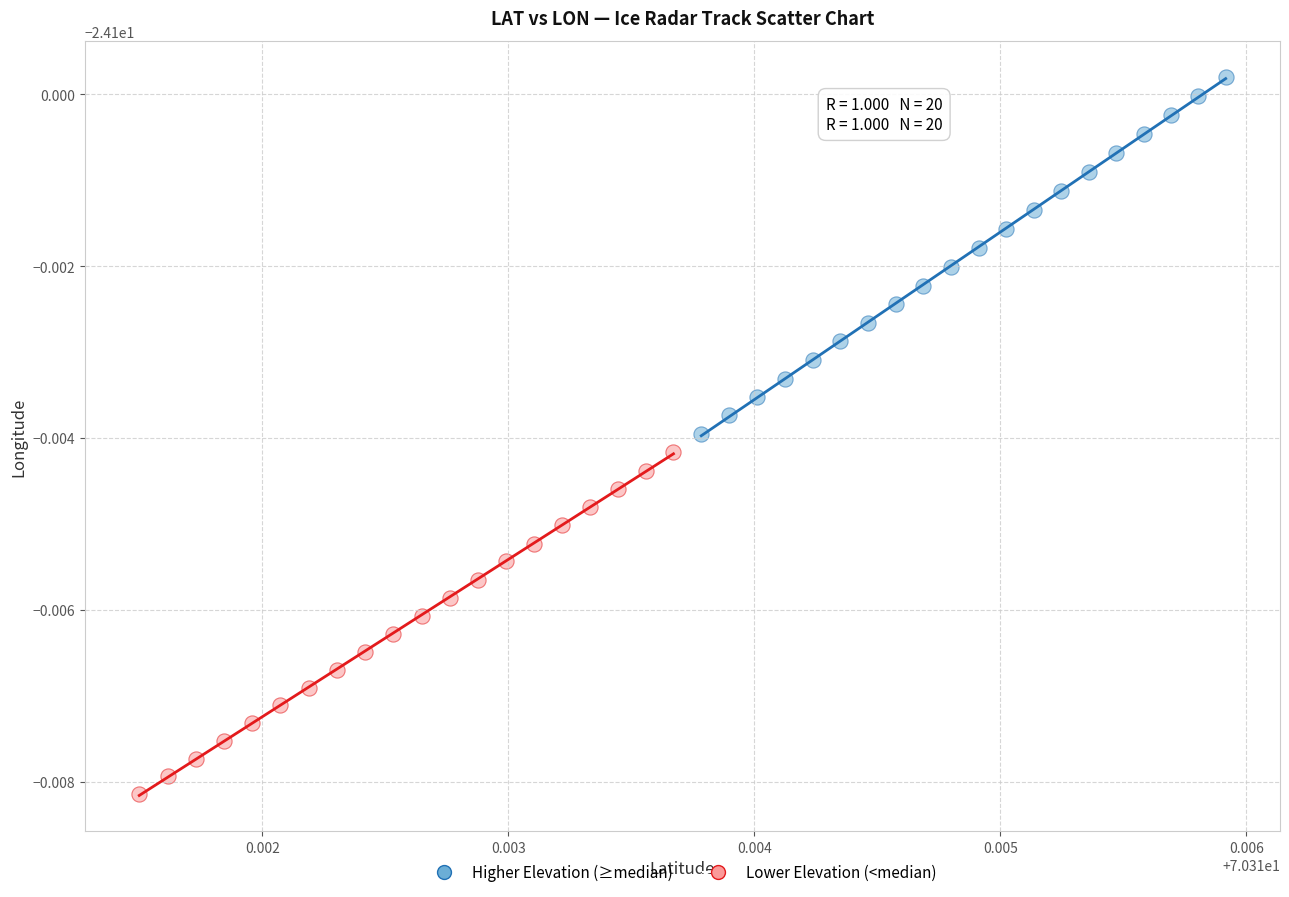

Which series reaches the minimum Y coordinate?

Lower Elevation (<median)